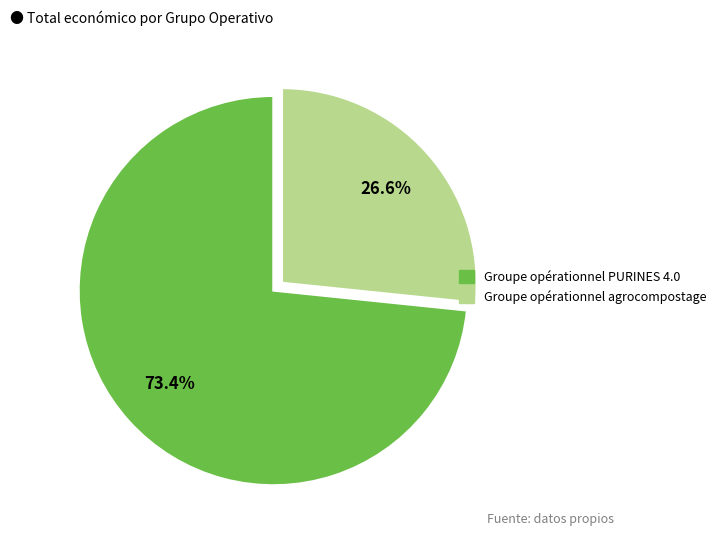

Approximately how many times larger is the value at Groupe opérationnel PURINES 4.0 compared to Groupe opérationnel agrocompostage?

2.8